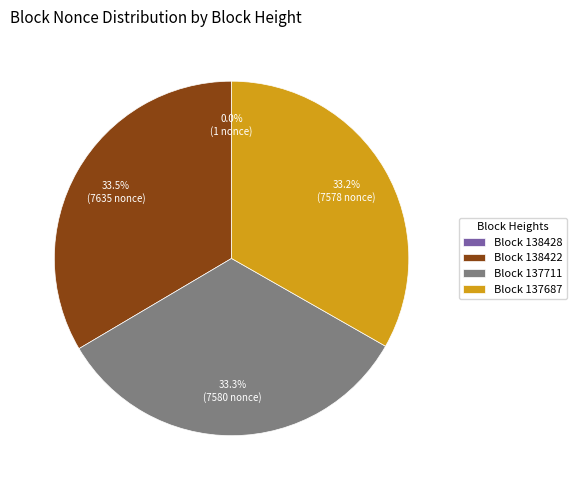

Does Block 137711 represent more than half of the total?

No